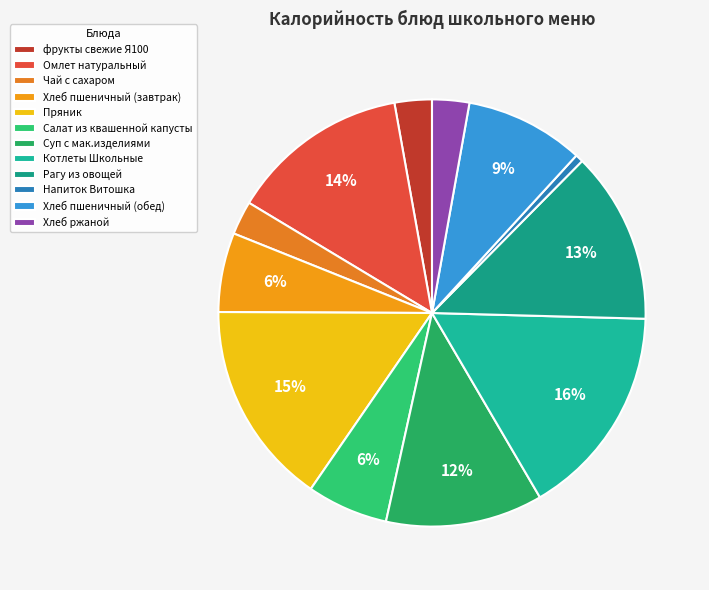

To the nearest percent, what is the difference between the Хлеб ржаной and Рагу из овощей slice percentages?

10%